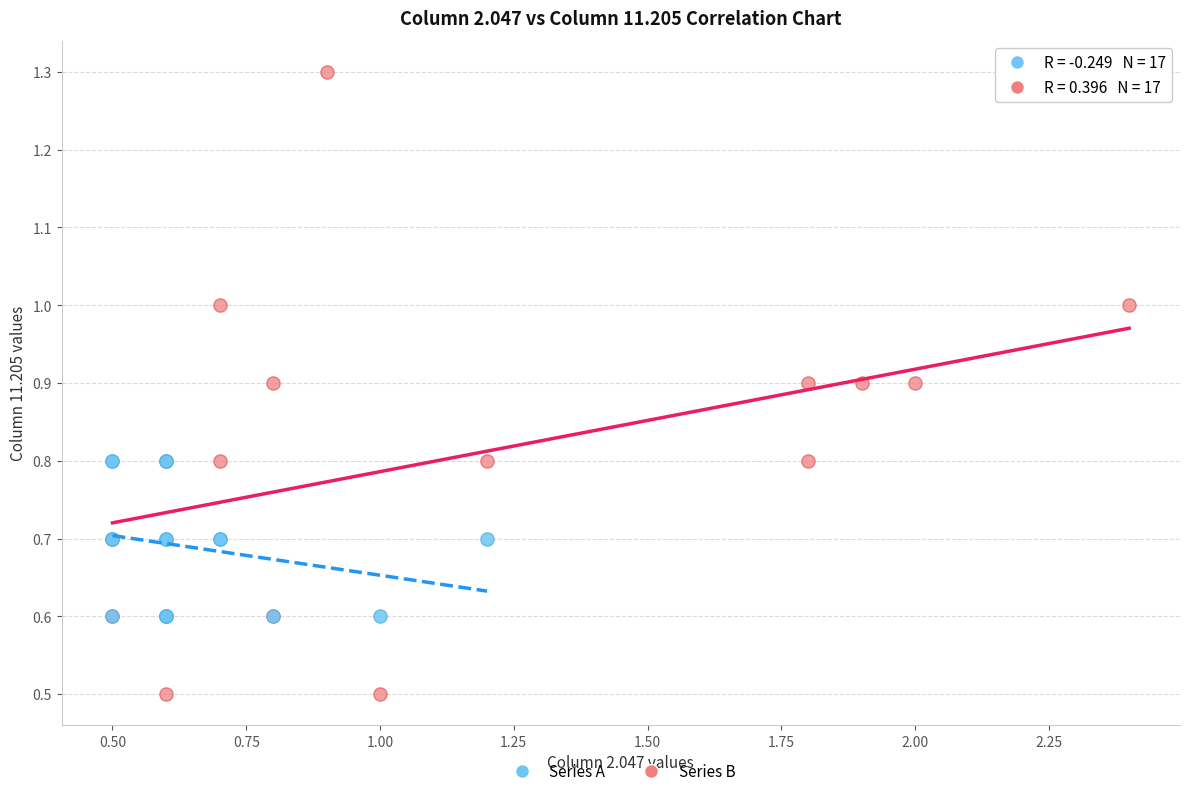

Which series reaches the minimum Y coordinate?

Series B